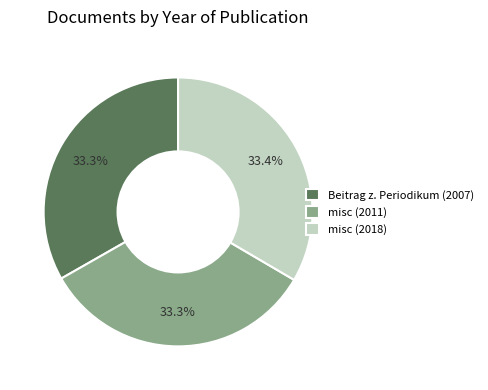

Approximately how many times larger is the value at misc (2018) compared to misc (2011)?

1.0